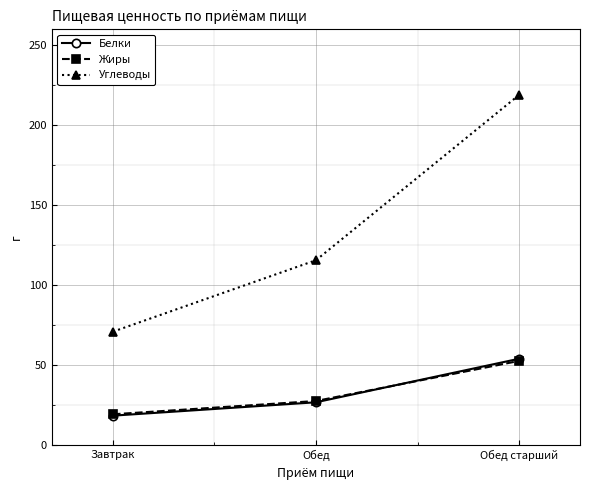

What is the smallest value displayed?

18.6